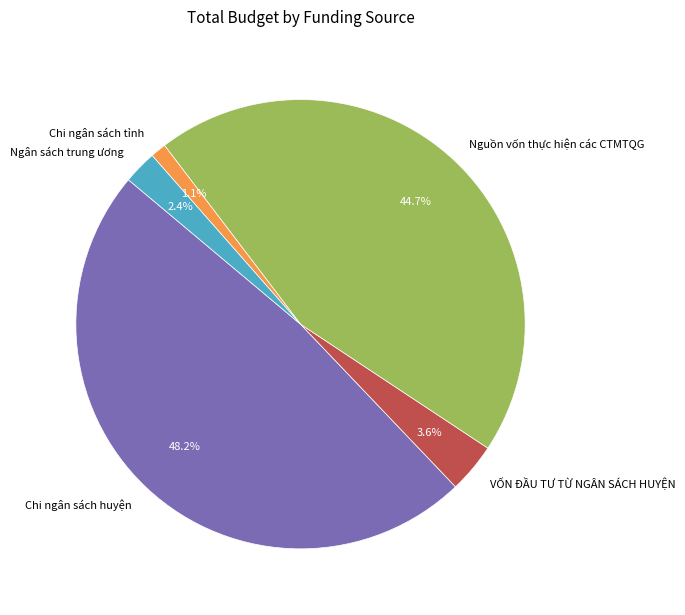

Between Nguồn vốn thực hiện các CTMTQG and Chi ngân sách huyện, which is larger?

Chi ngân sách huyện